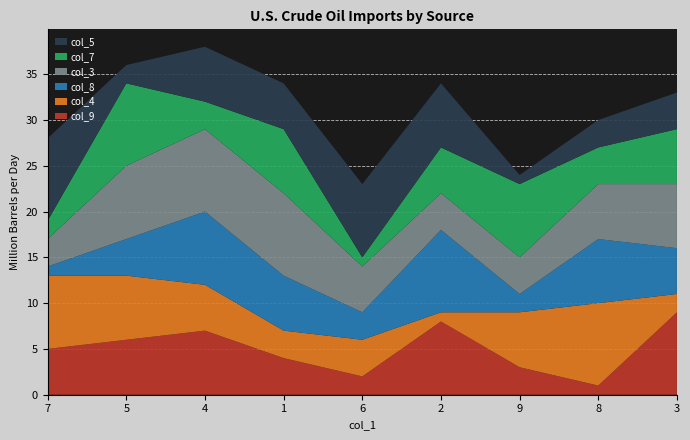

Reading left to right, list all the values displayed in this chart.

col_9: 7=5	5=6	4=7	1=4	6=2	2=8	9=3	8=1	3=9
col_4: 7=8	5=7	4=5	1=3	6=4	2=1	9=6	8=9	3=2
col_8: 7=1	5=4	4=8	1=6	6=3	2=9	9=2	8=7	3=5
col_3: 7=3	5=8	4=9	1=9	6=5	2=4	9=4	8=6	3=7
col_7: 7=2	5=9	4=3	1=7	6=1	2=5	9=8	8=4	3=6
col_5: 7=9	5=2	4=6	1=5	6=8	2=7	9=1	8=3	3=4